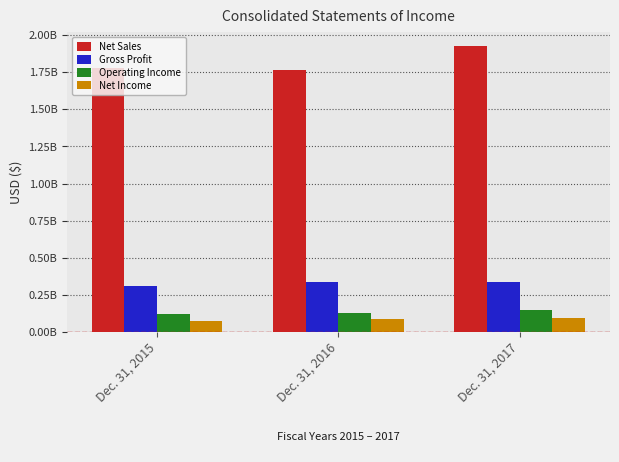

At Dec. 31, 2015, list the series in order from largest to smallest.

Net Sales, Gross Profit, Operating Income, Net Income